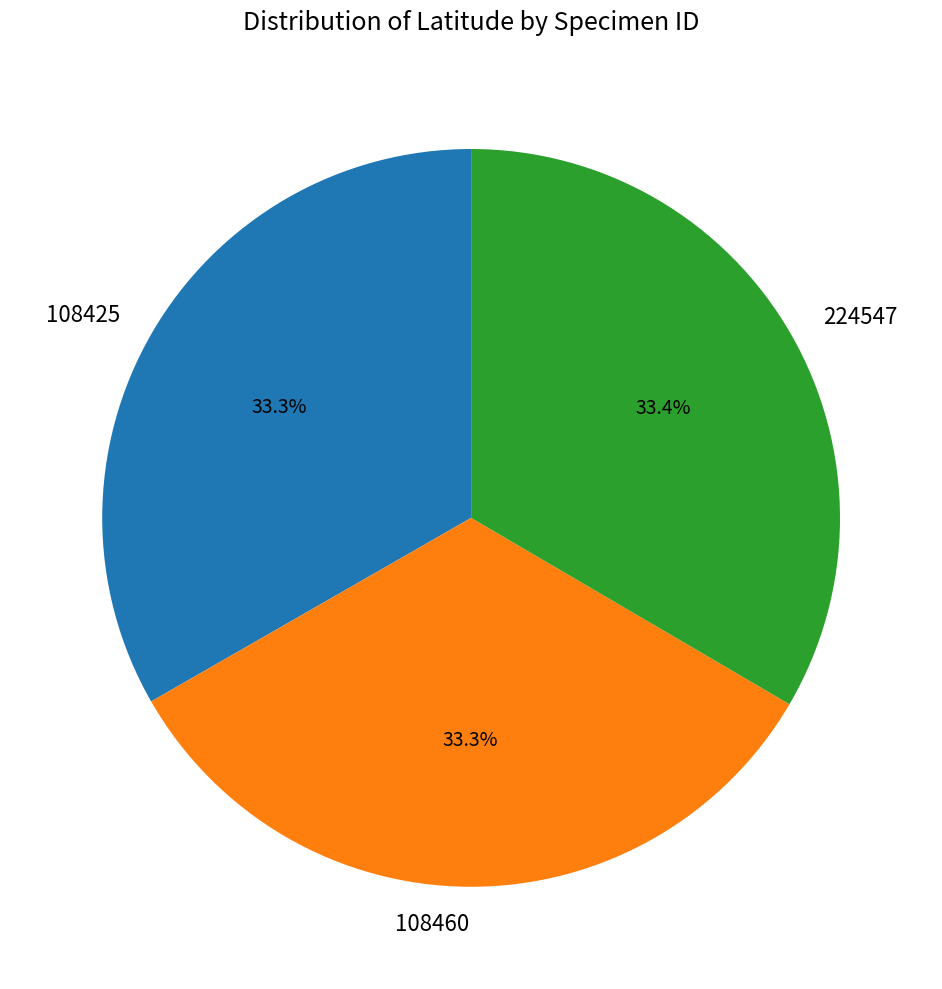

The 108425 slice represents 33% of the pie. True or false?

True